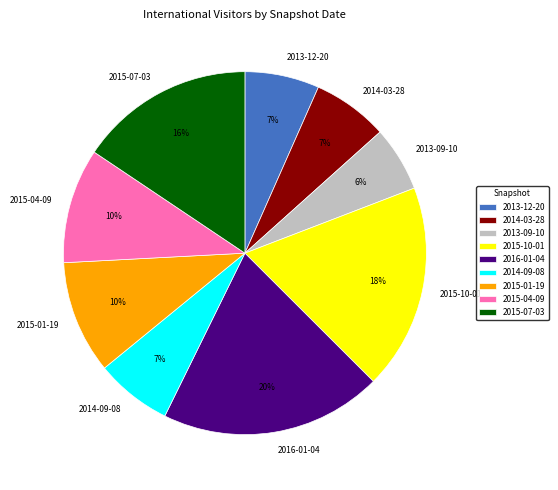

What percentage is the 2013-09-10 slice, to the nearest percent?

6%